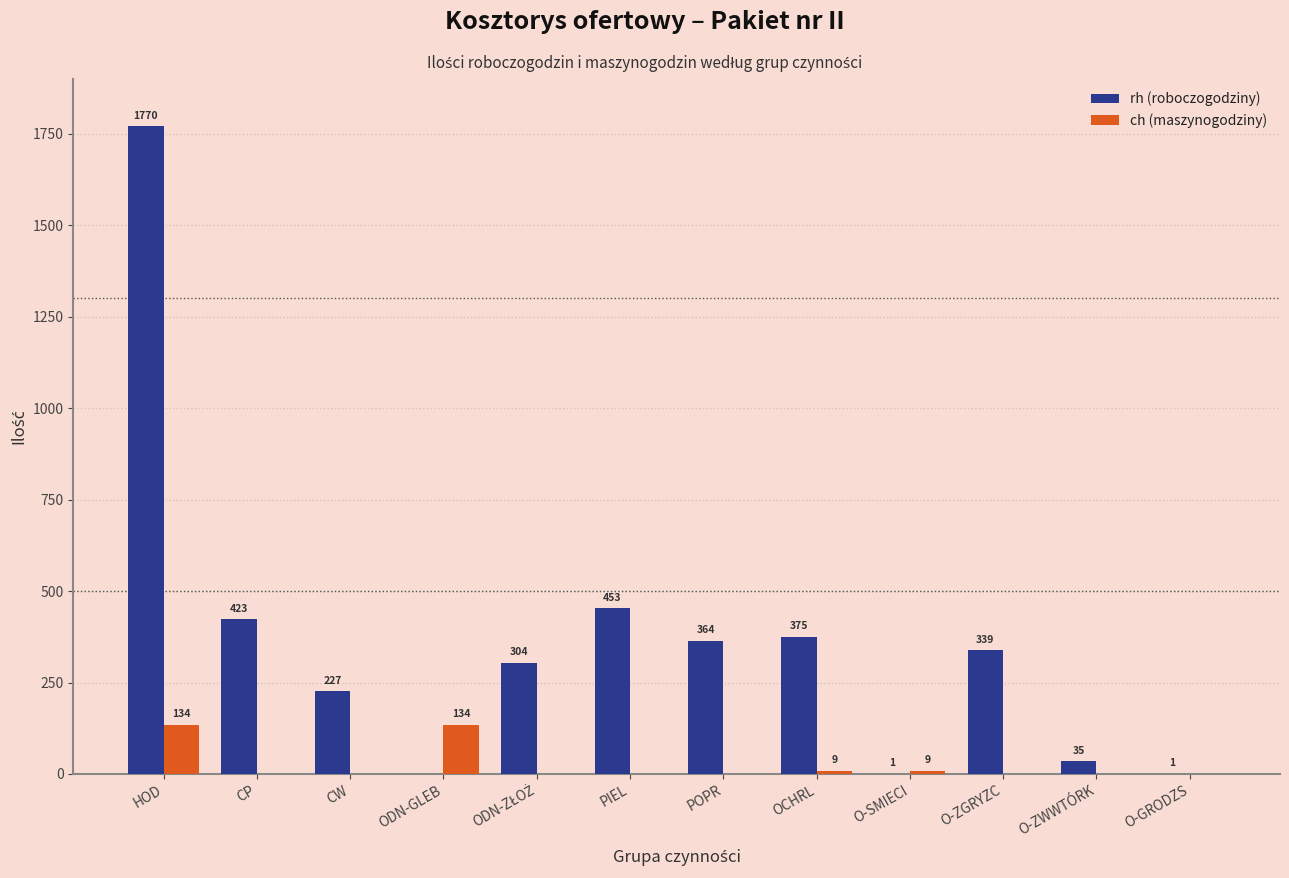

Read the ch (maszynogodziny) value at HOD.

134.5